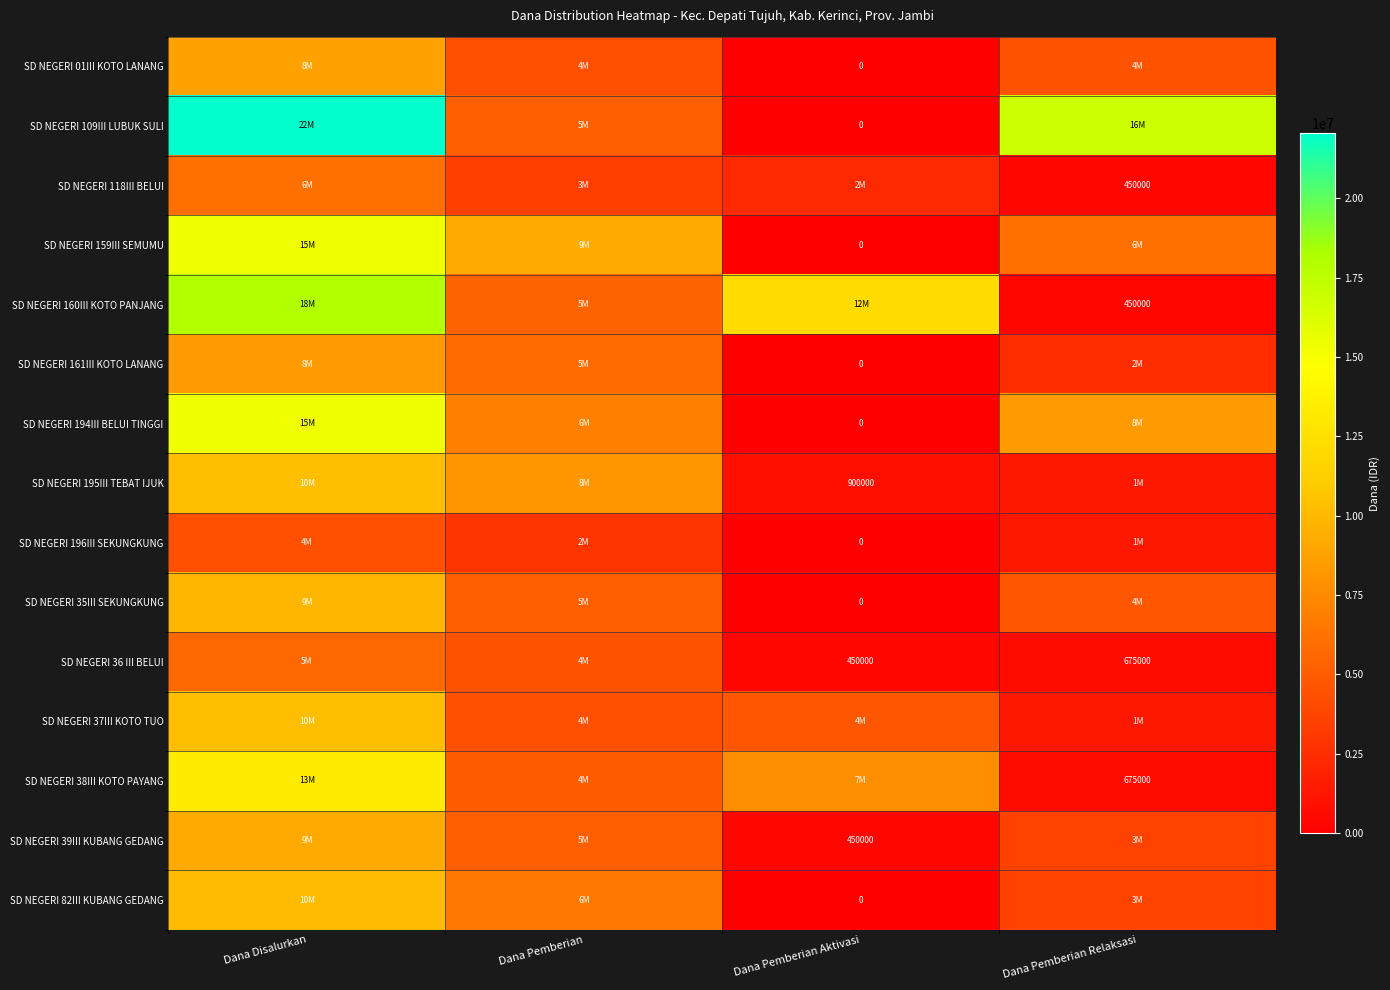

Is it true that SD NEGERI 38III KOTO PAYANG equals 465977 at Dana Pemberian Relaksasi?

False